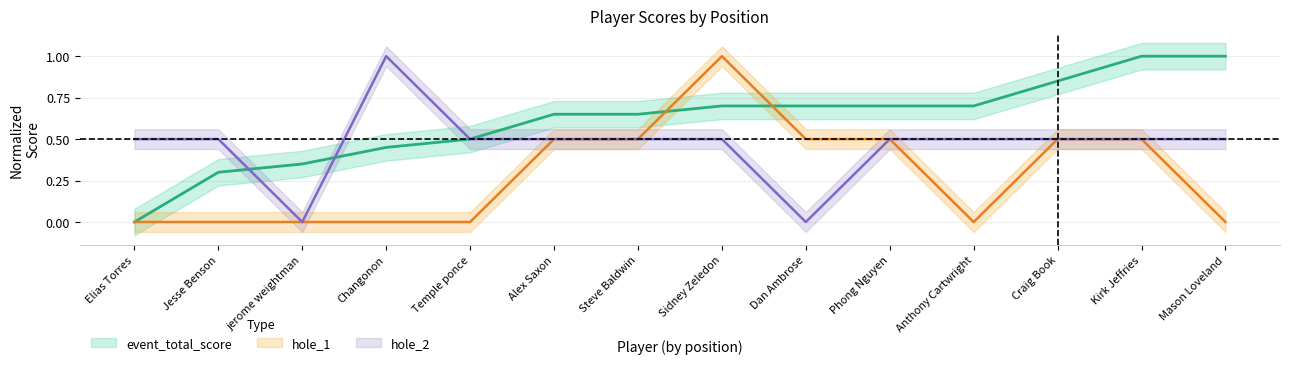

Which series has the largest total across all categories?

event_total_score